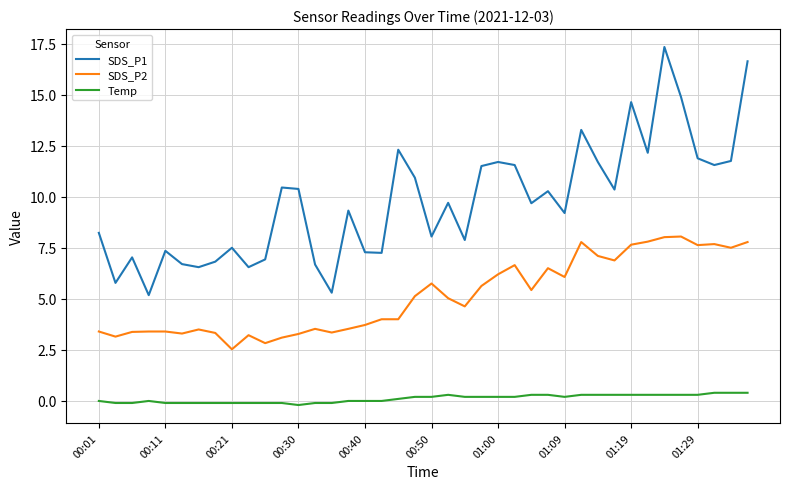

True or false: SDS_P1 has more than 2 interior local peaks.

True